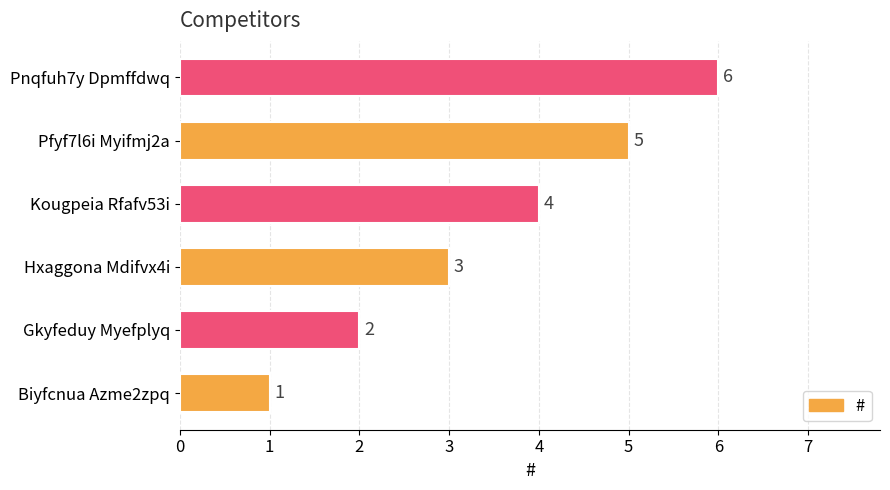

How many values are between 2 and 5?

4